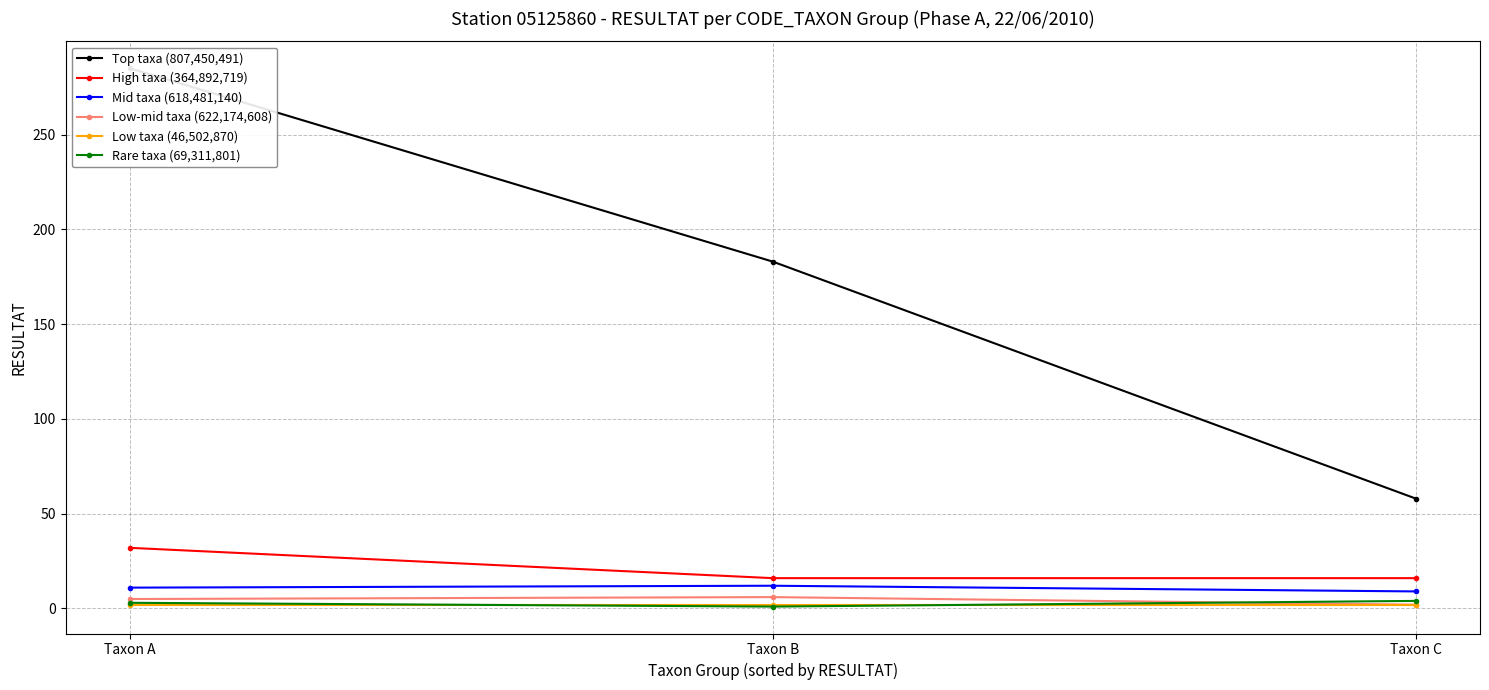

Which category has the highest value in the Low-mid taxa (622,174,608) series?

Taxon B